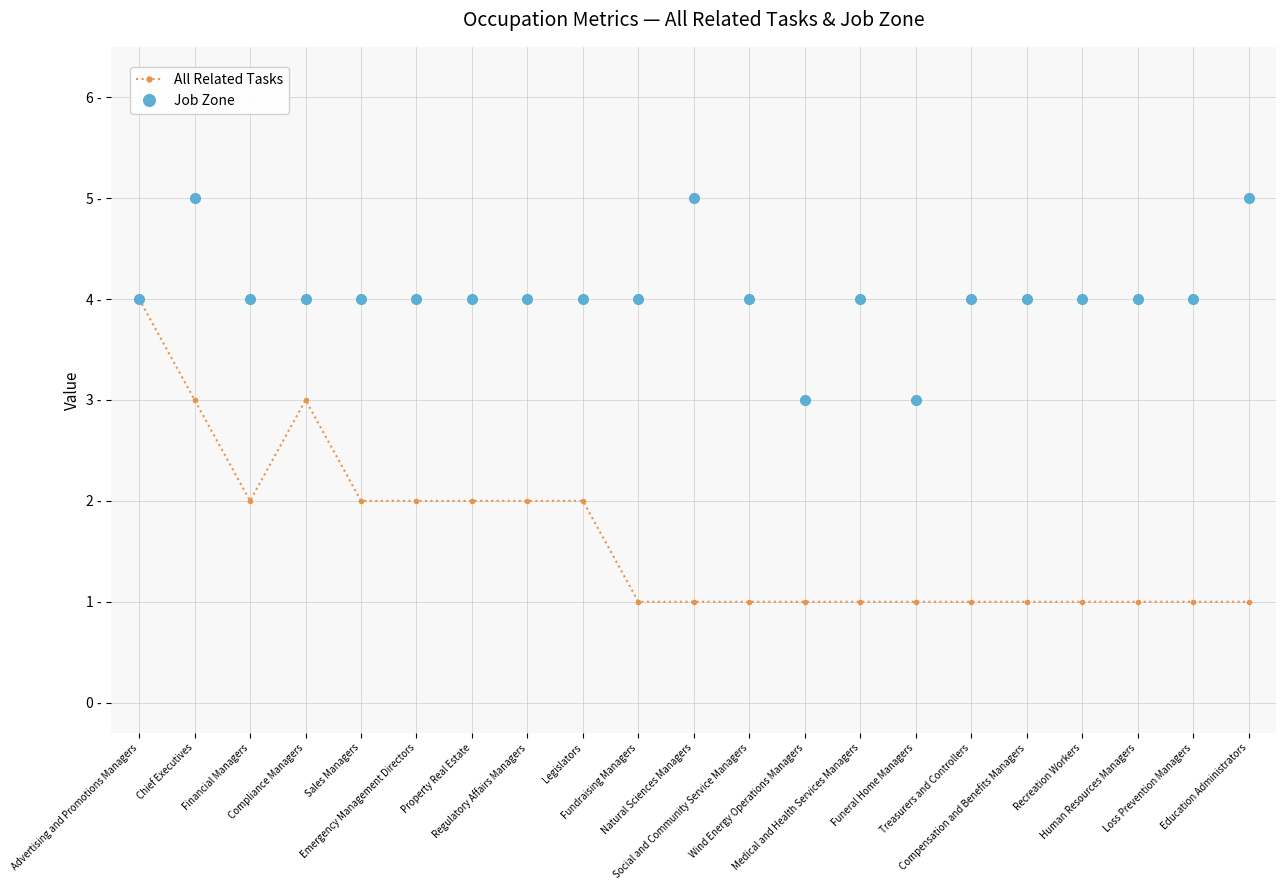

What are all the series names shown in the legend?

All Related Tasks, Job Zone